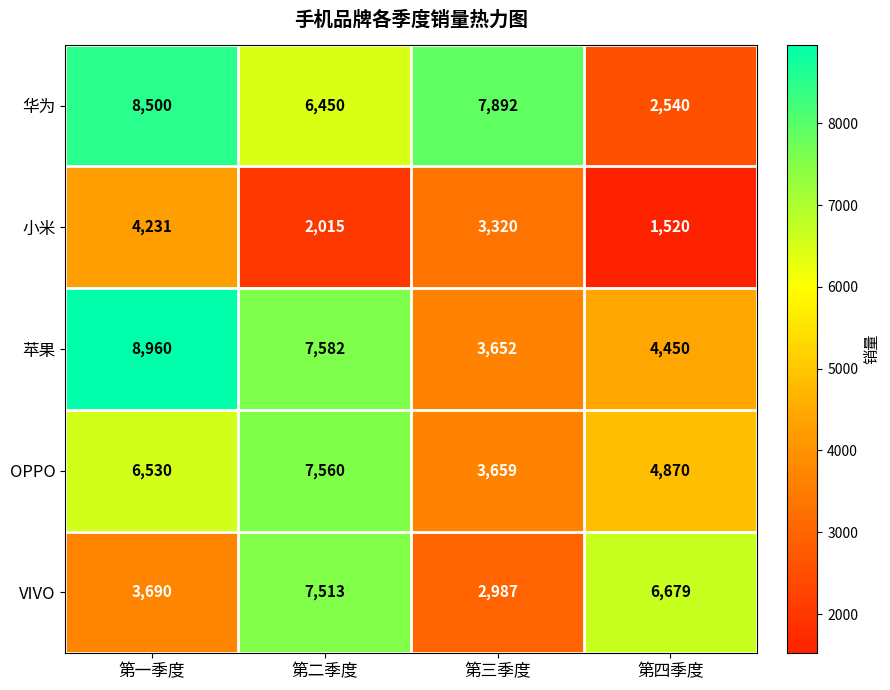

Rank the series by their maximum value, from highest to lowest.

苹果, 华为, OPPO, VIVO, 小米